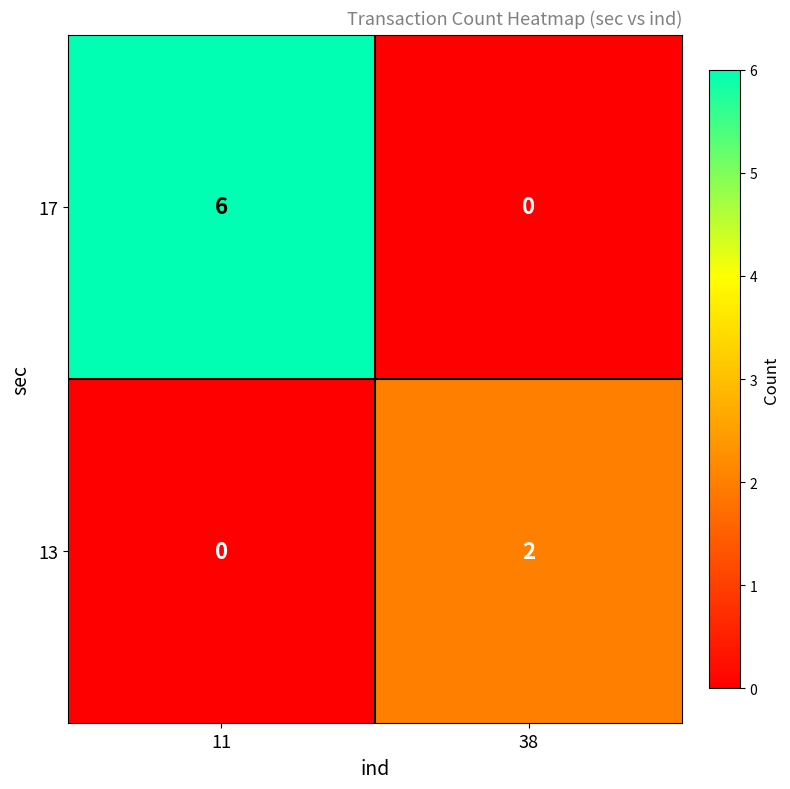

What is the sum of all 17 values?

6